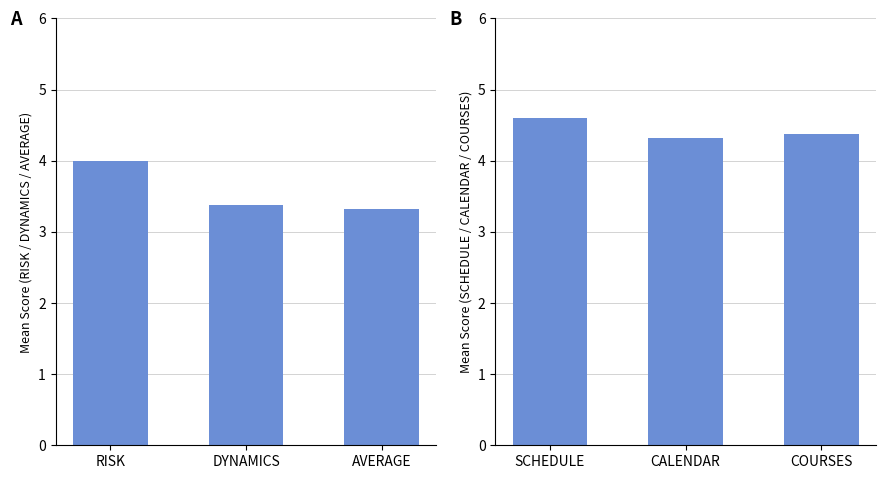

The RISK series shows 3.3 at AVERAGE. True or false?

True